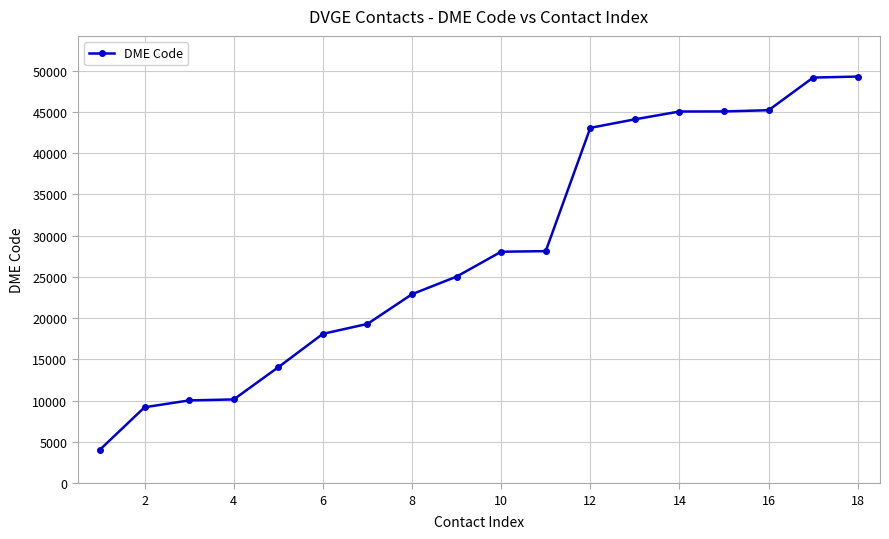

Does the chart display data point markers on the line(s)?

Yes